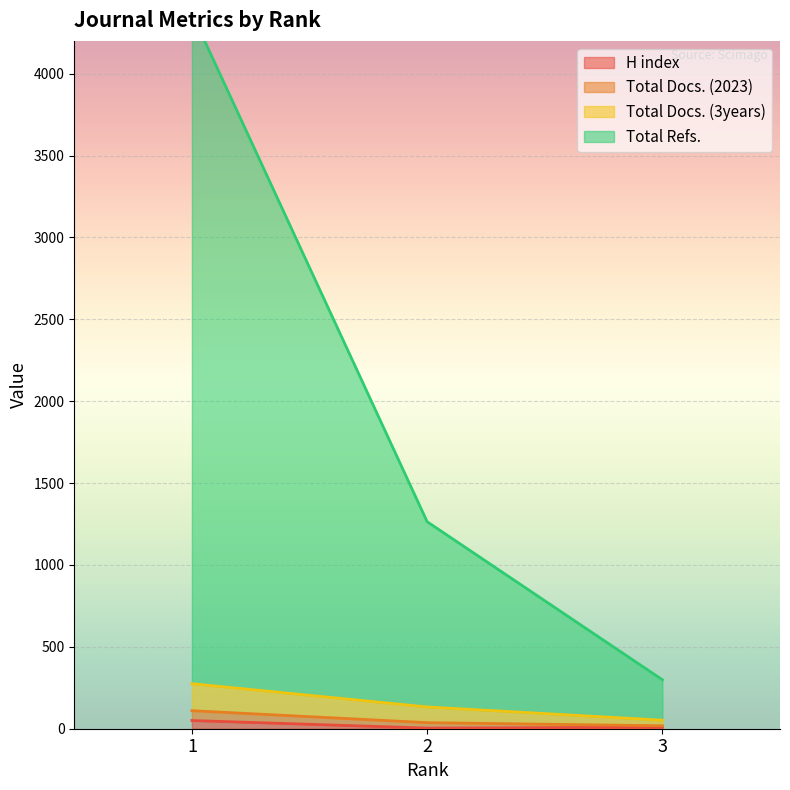

Which series changed the most between 2 and 3?

Total Refs.